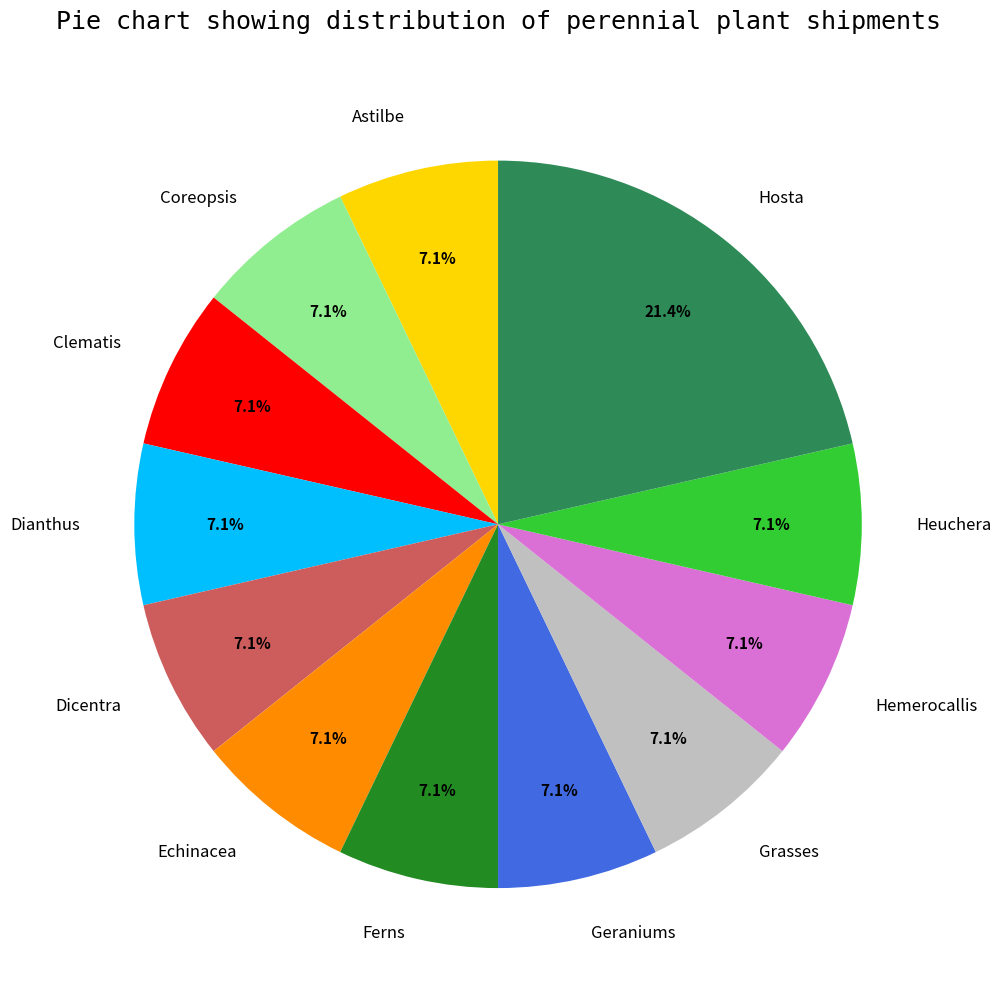

Approximately how many times larger is the value at Heuchera compared to Hemerocallis?

1.0